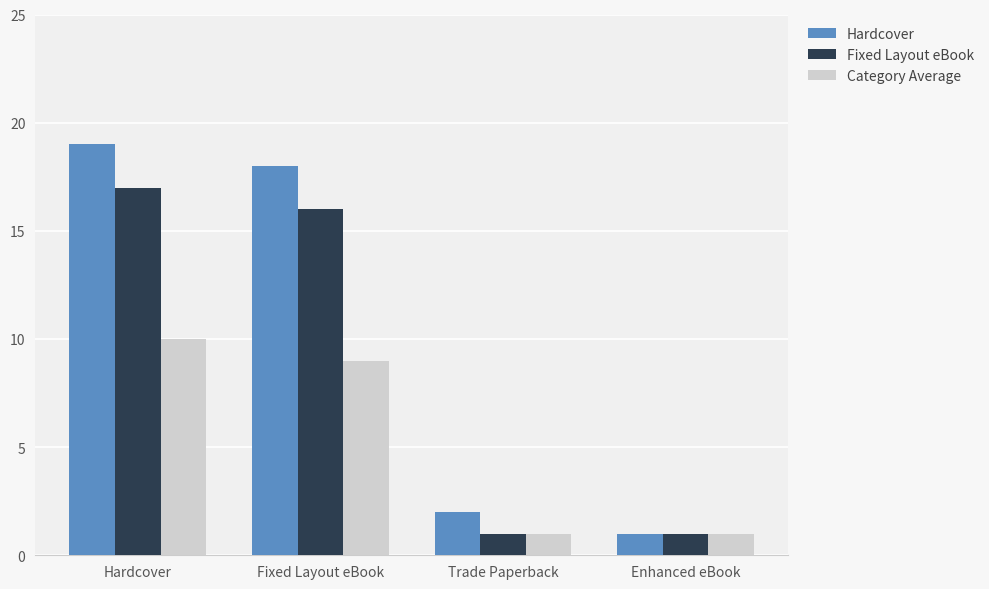

What is the total value across all series at Fixed Layout eBook?

43